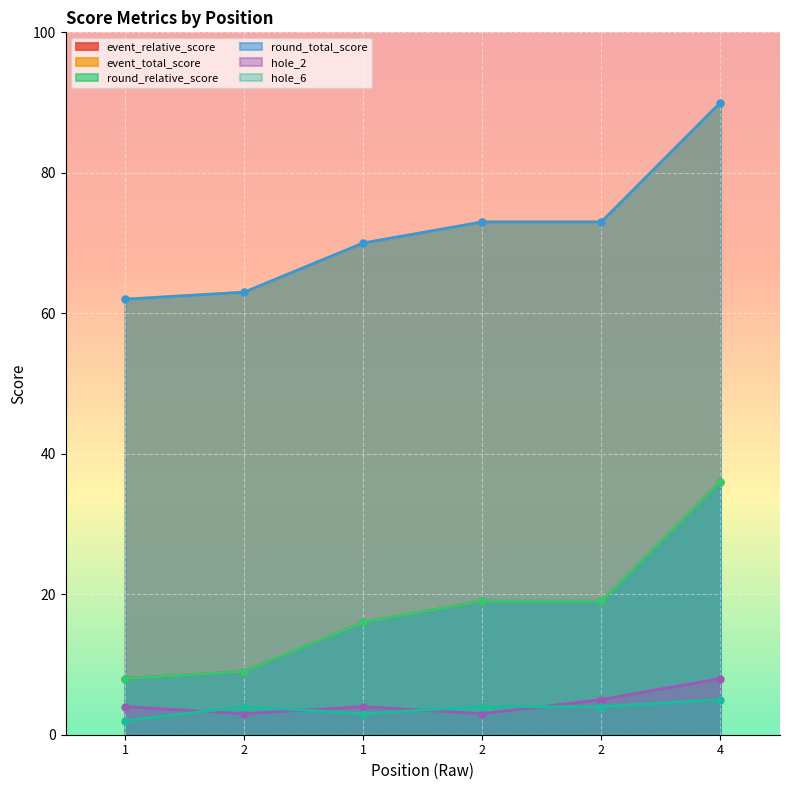

Rank the categories by round_total_score value from highest to lowest.

4, 2, 2, 1, 2, 1